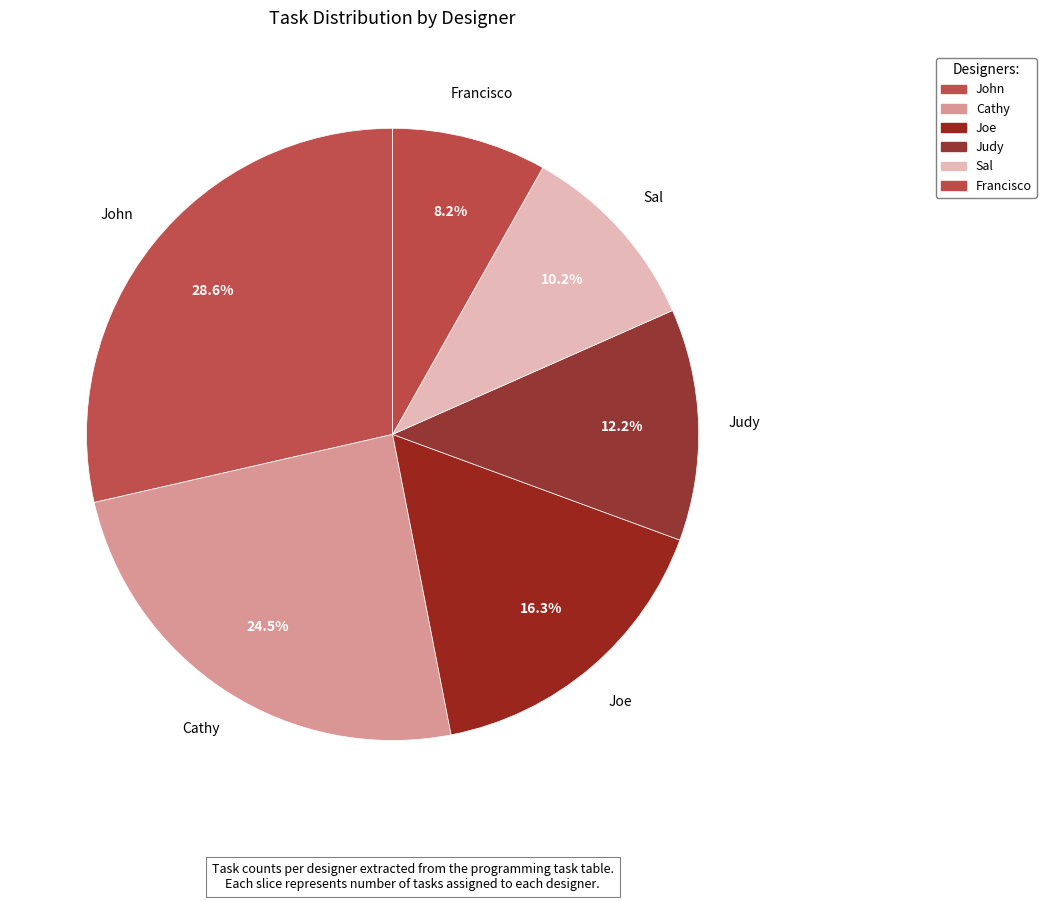

What percentage is NOT represented by Joe?

83.7%